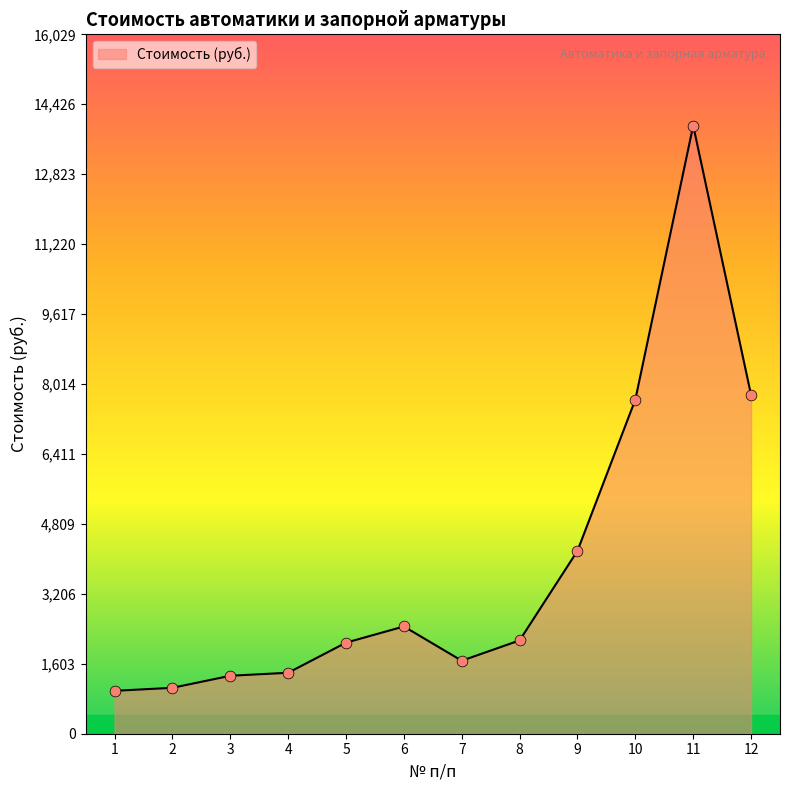

Approximately how many times larger is the value at 2 compared to 8?

0.5